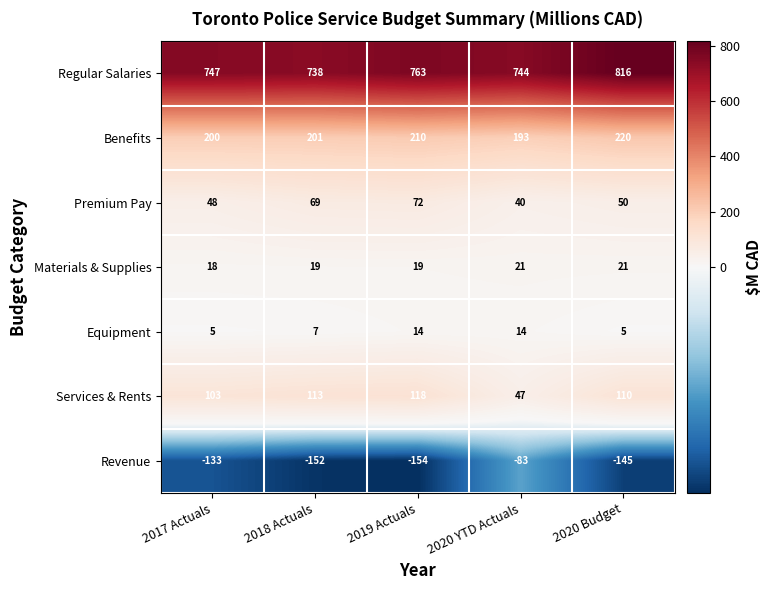

List the labels in order of Services & Rents value, smallest first.

2020 YTD Actuals, 2017 Actuals, 2020 Budget, 2018 Actuals, 2019 Actuals